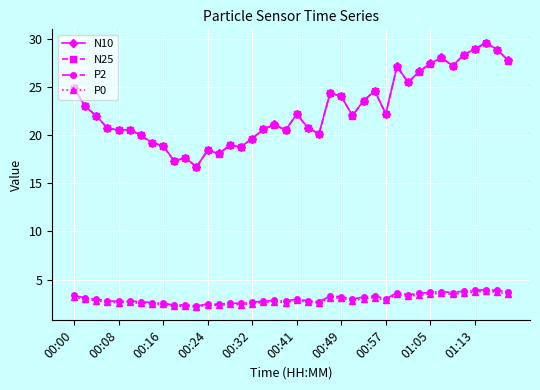

True or false: P0 and N25 intersect in this chart.

False